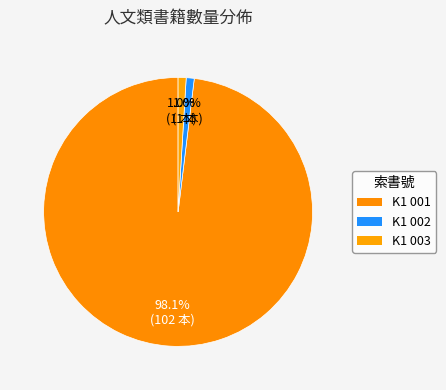

What percentage do K1 003 and K1 002 together represent?

1.9%